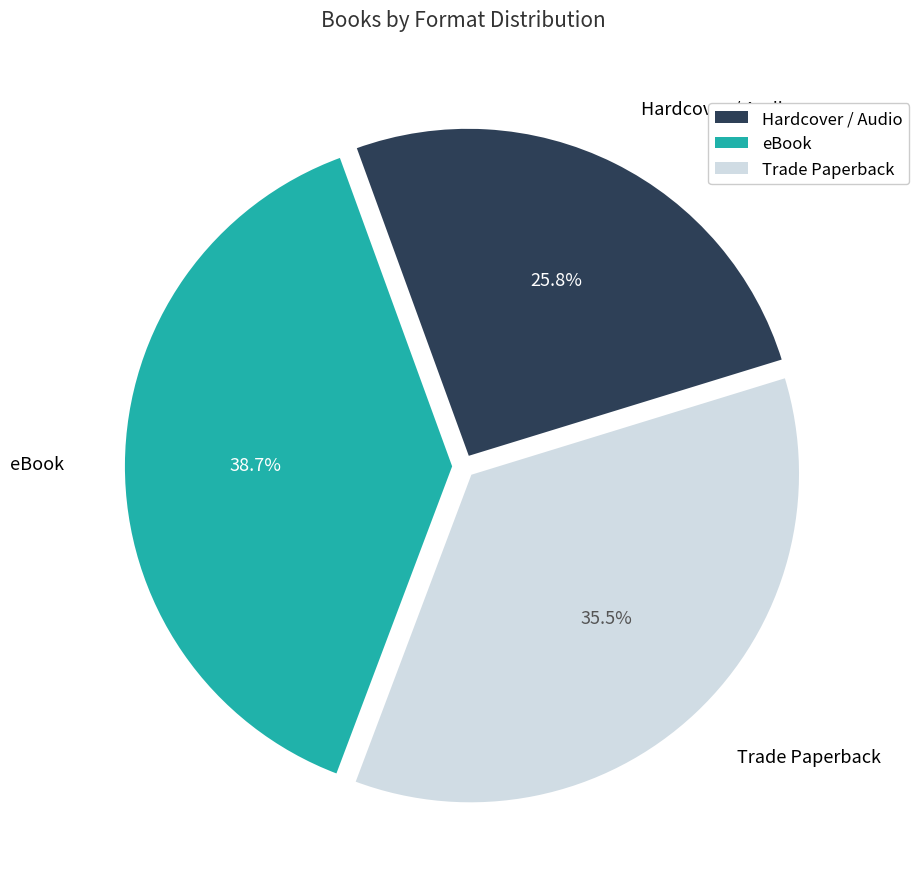

Is there any slice that represents more than half of the pie?

No